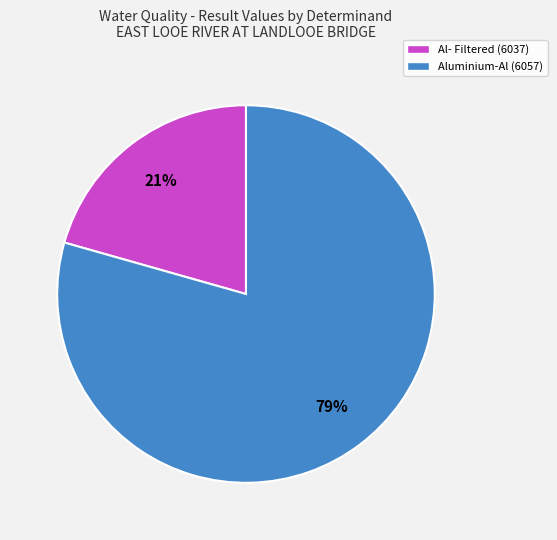

How many segments does this pie chart have?

2